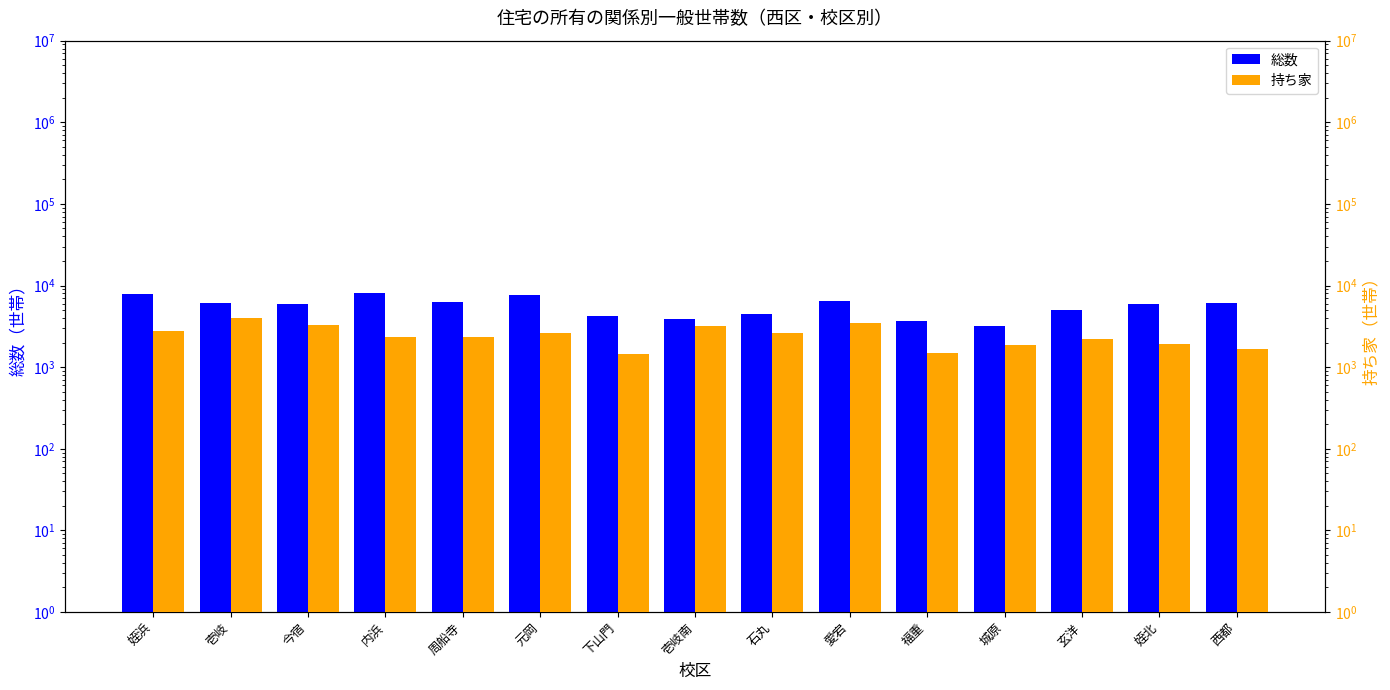

List the series in order of their peak value, highest first.

総数, 持ち家